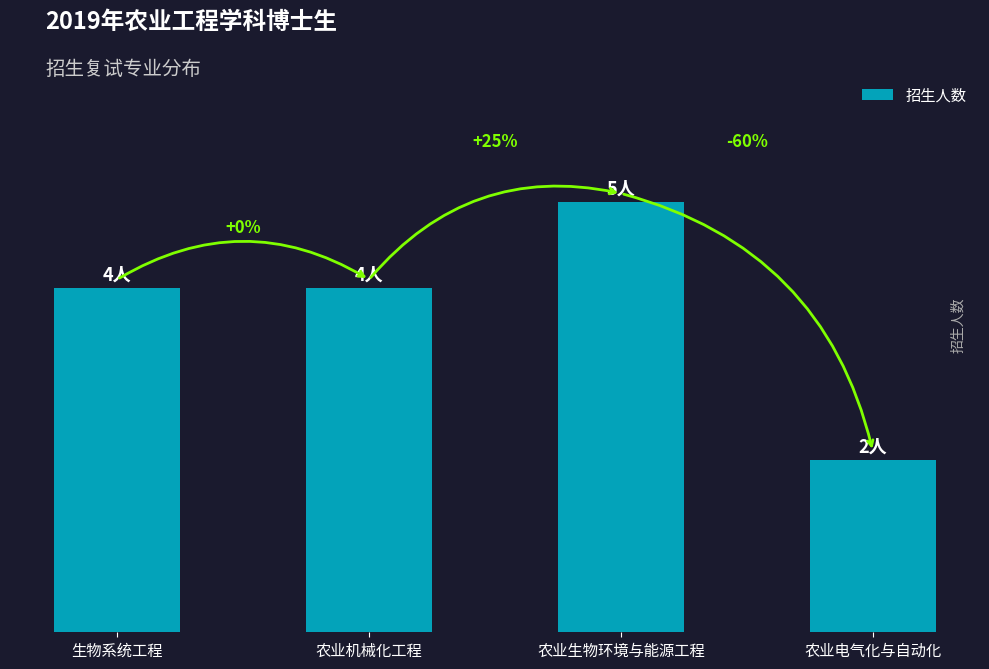

Between 生物系统工程 and 农业生物环境与能源工程, which is larger?

农业生物环境与能源工程